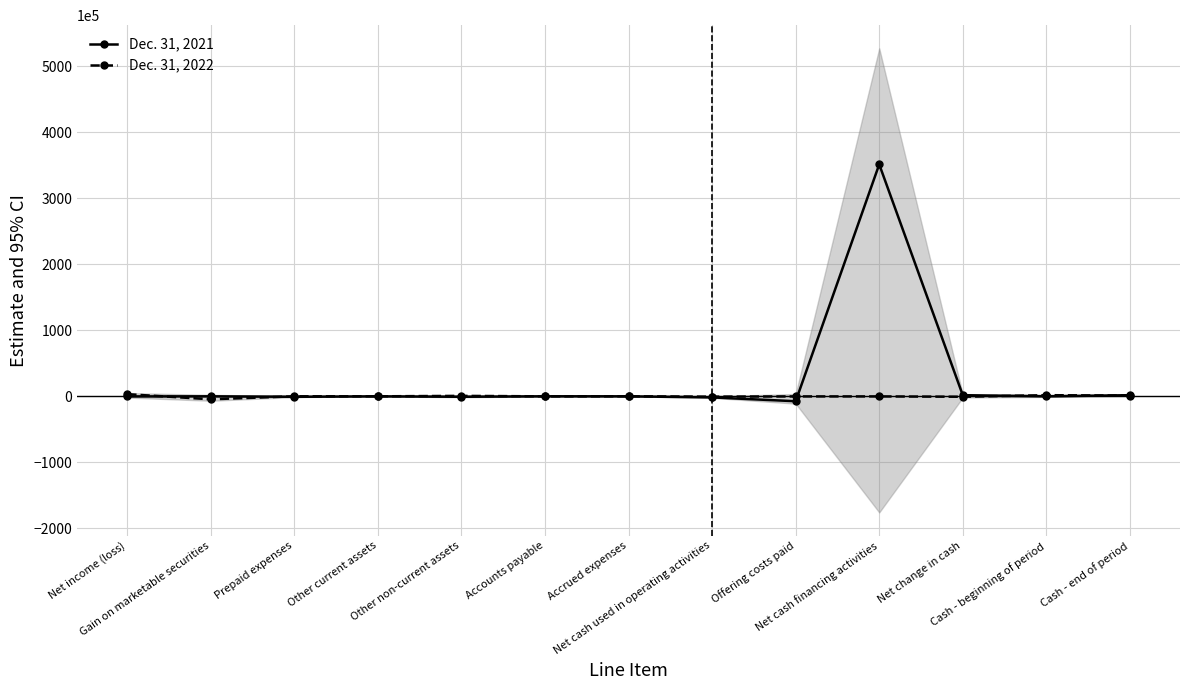

The value of Dec. 31, 2022 at Net change in cash is -908301. True or false?

False